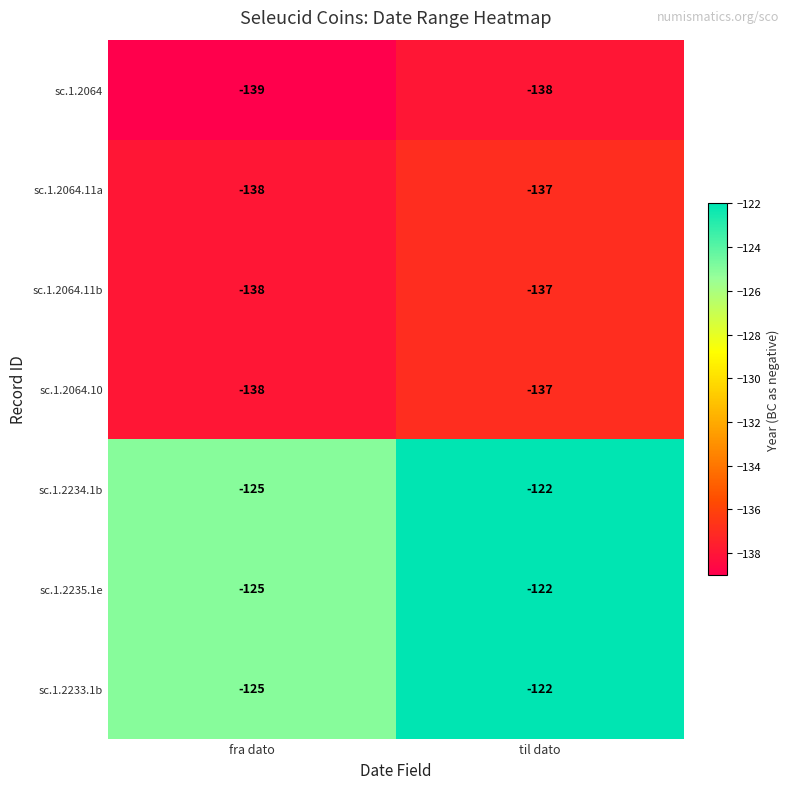

True or false: sc.1.2234.1b has a value of -221 at fra dato.

False